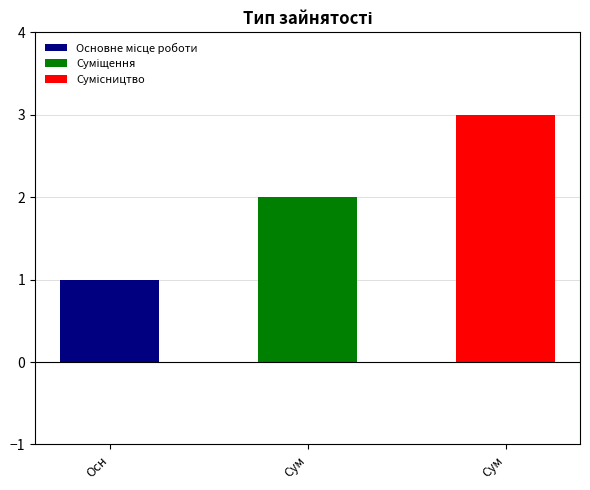

How many values exceed 2?

1